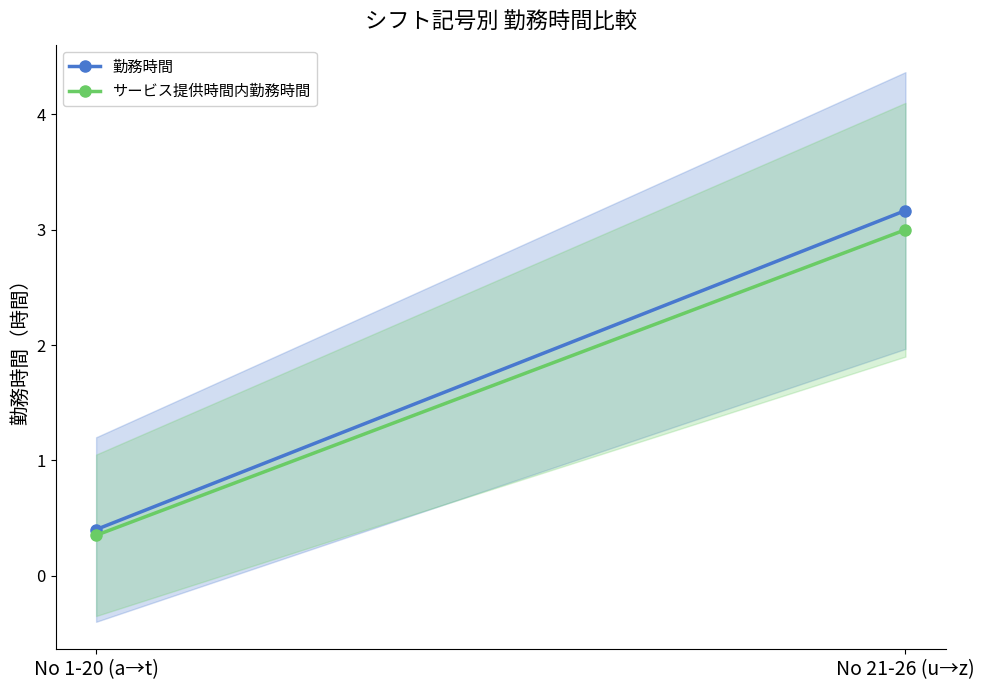

What is the label of the 2nd point from the right?

No 1-20 (a→t)